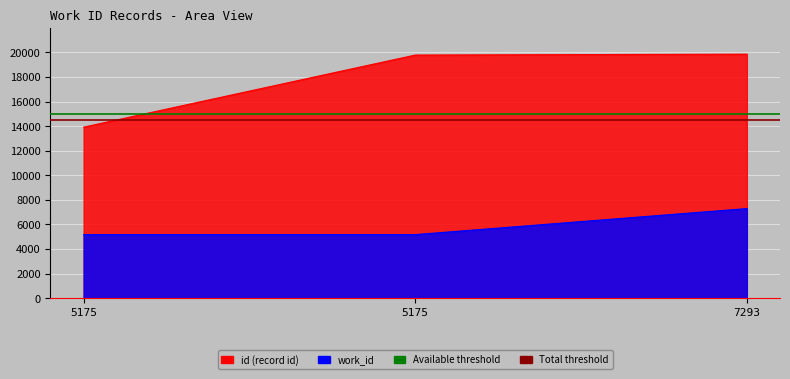

At which label is Total threshold closest to 14500?

5175